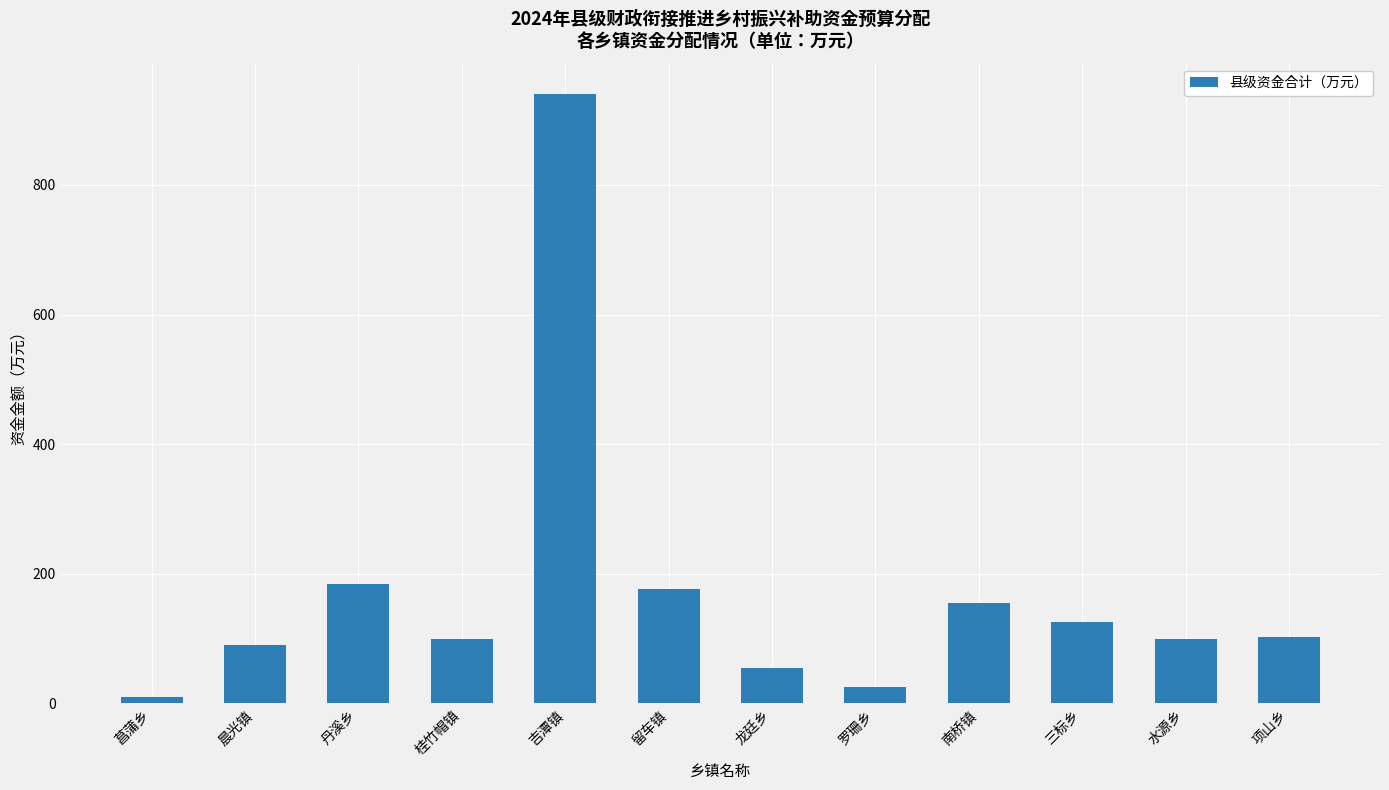

What position from the right is 晨光镇?

11